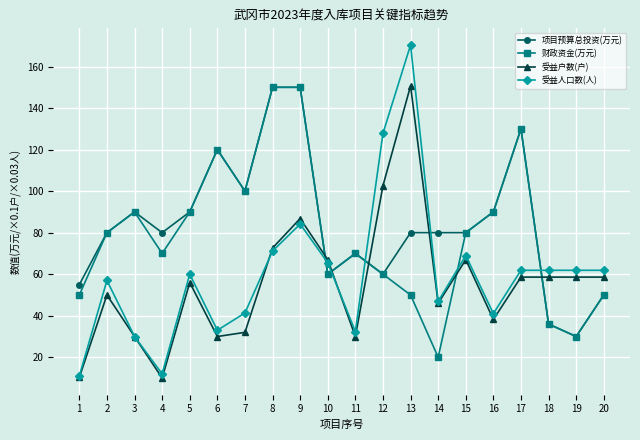

What are all the series names shown in the legend?

项目预算总投资(万元), 财政资金(万元), 受益户数(户), 受益人口数(人)